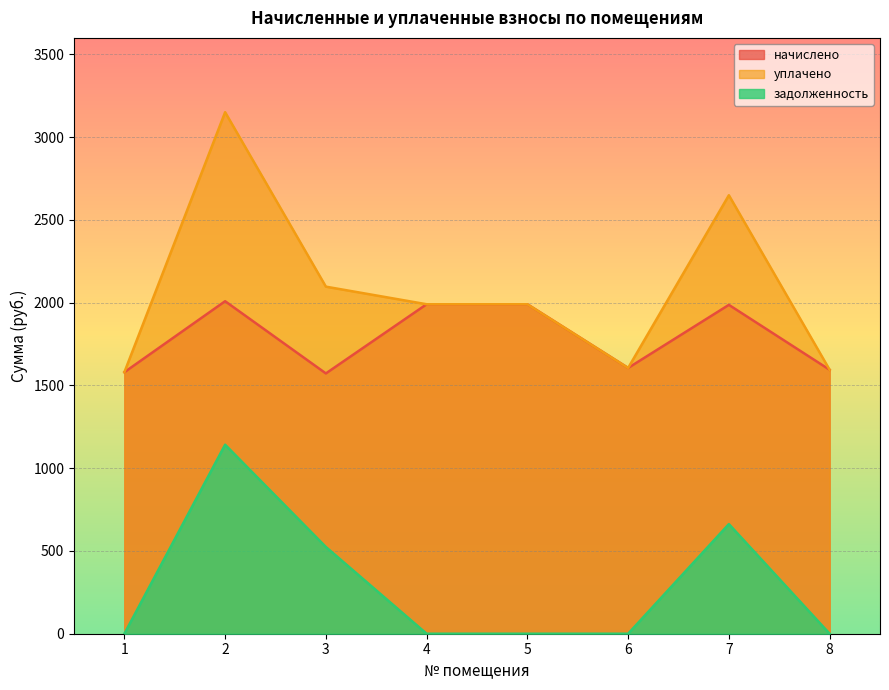

The задолженность series shows 0.0 at 5. True or false?

True